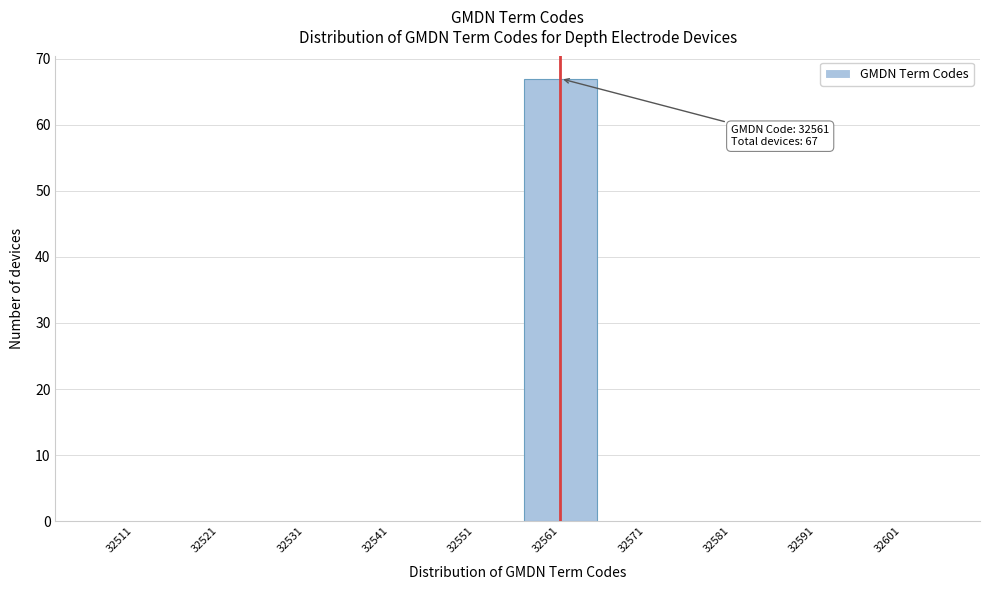

Which range on the x-axis has the tallest bar?

32556 to 32566